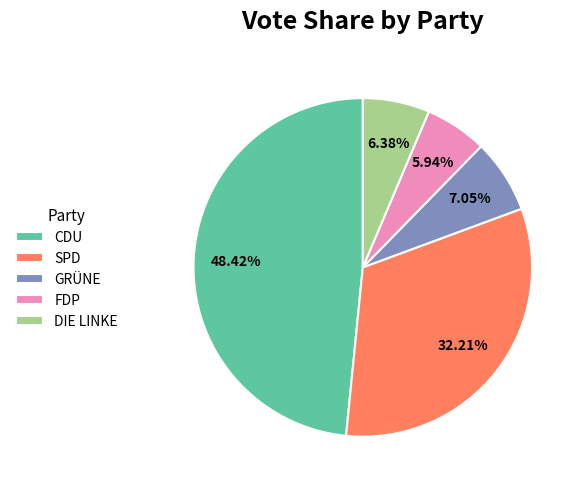

To the nearest percent, what is the average slice percentage?

20%